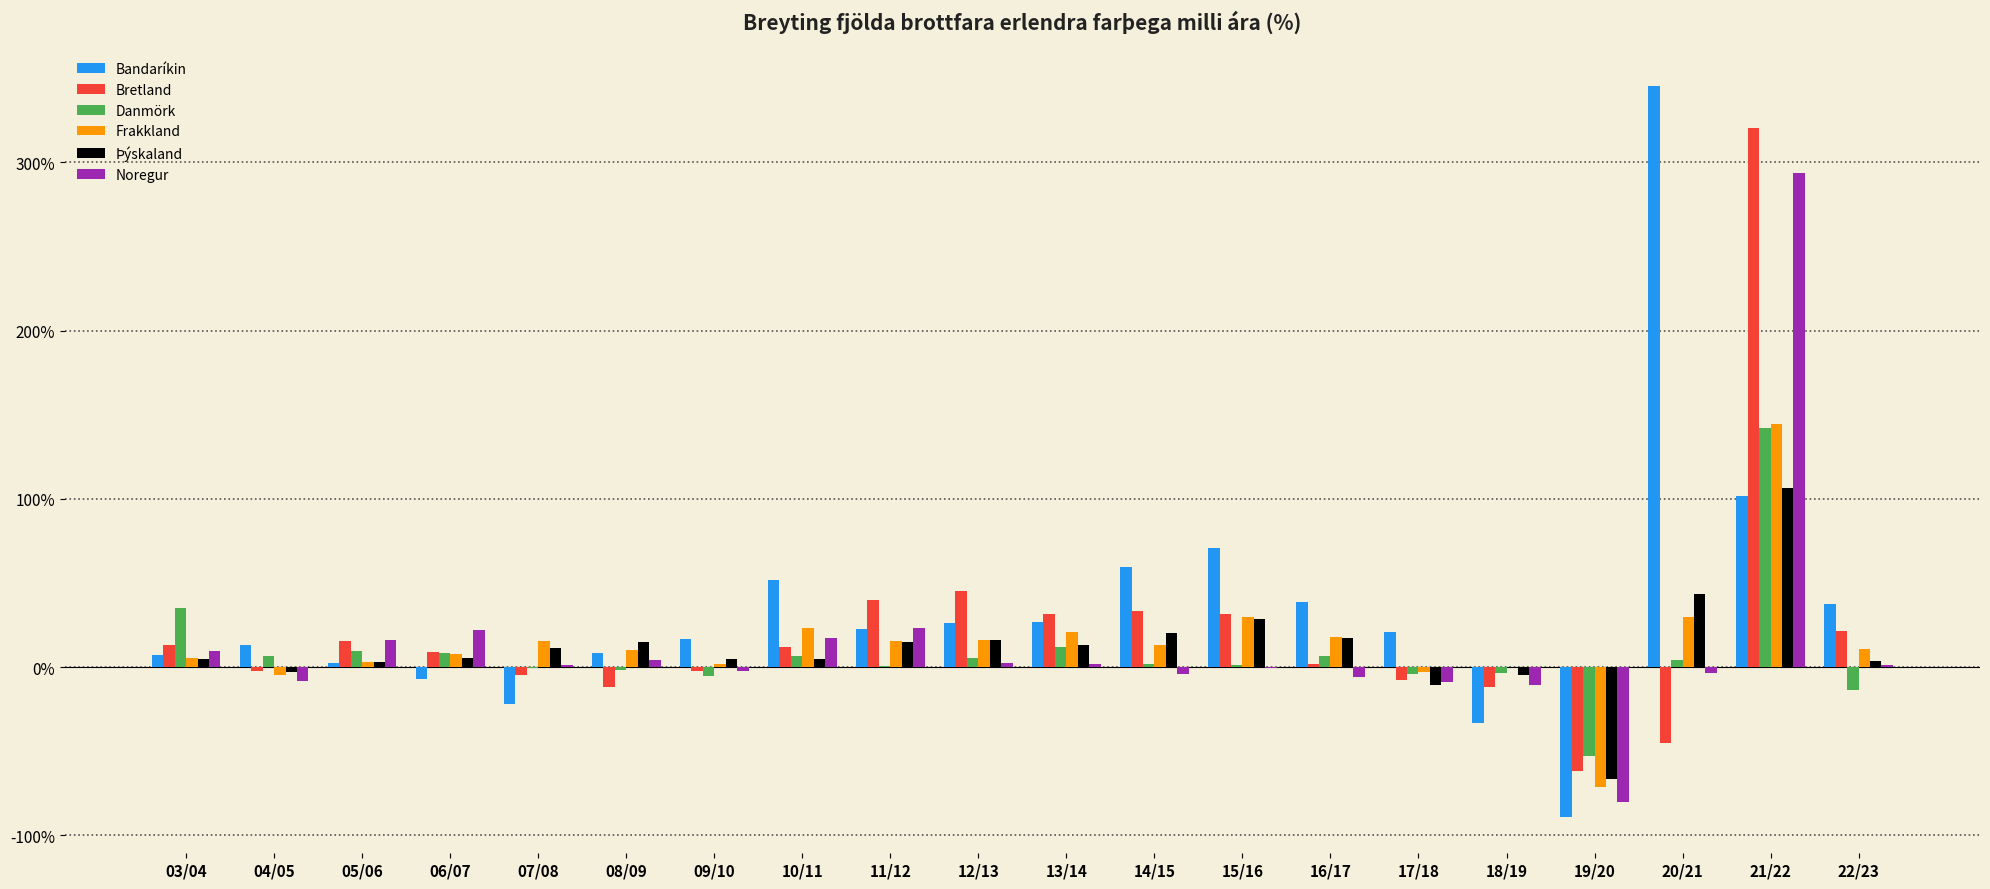

Which series has the largest total across all categories?

Bandaríkin